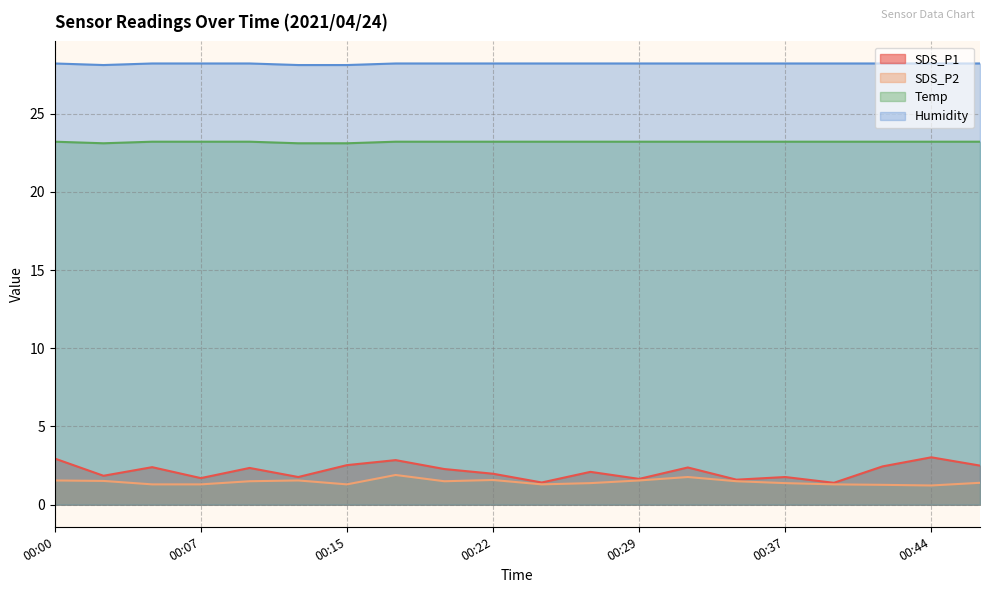

Where is Humidity nearest to the value 28?

00:03